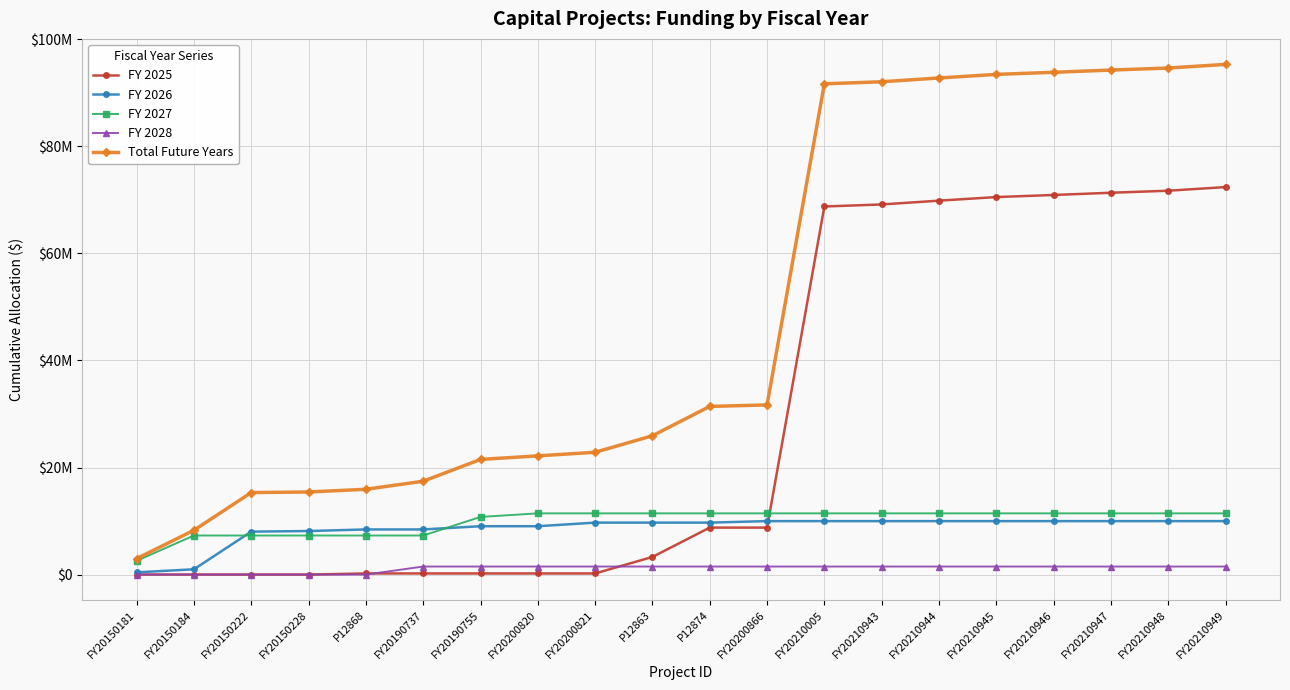

Does the chart have visible grid lines?

Yes